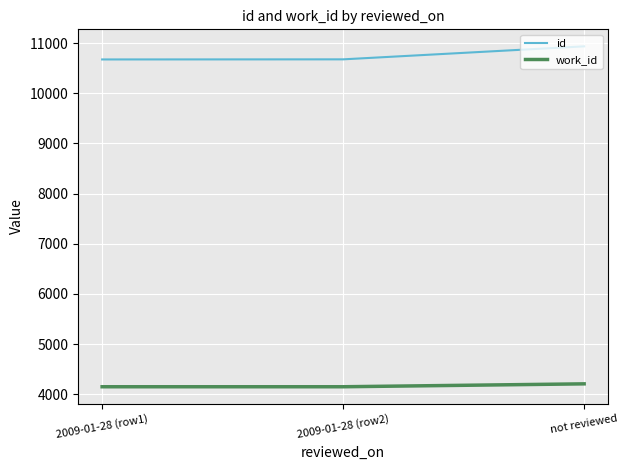

List the series in order of their peak value, highest first.

id, work_id